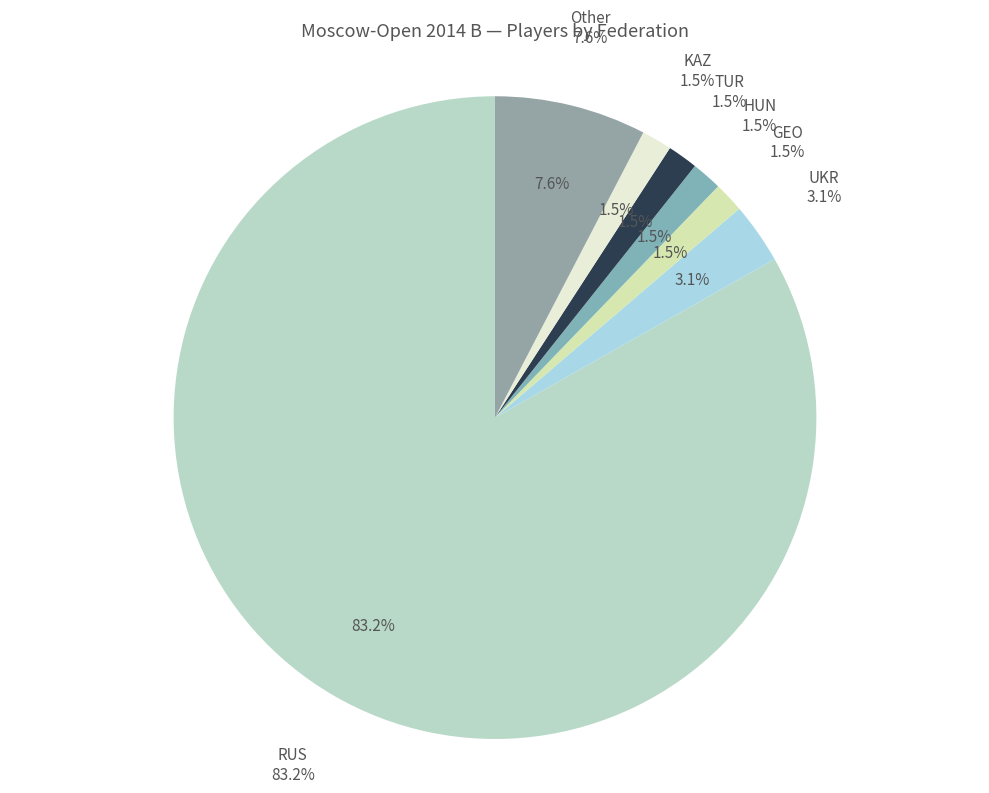

To the nearest percent, what is the difference between the Other and UKR slice percentages?

5%